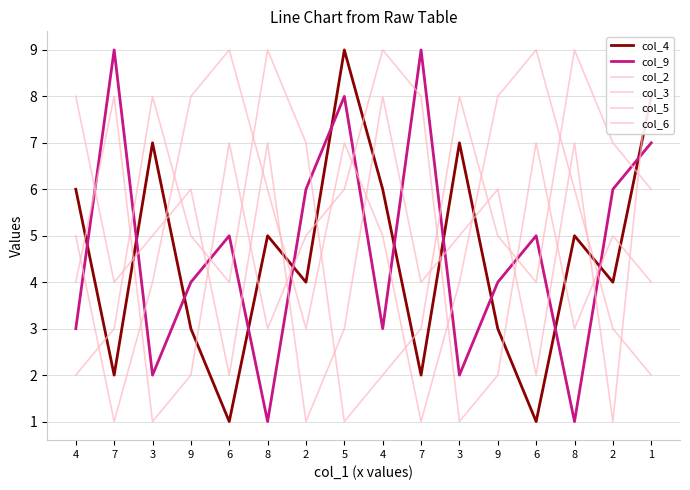

Between which two adjacent categories do col_2 and col_3 first intersect?

7 and 3